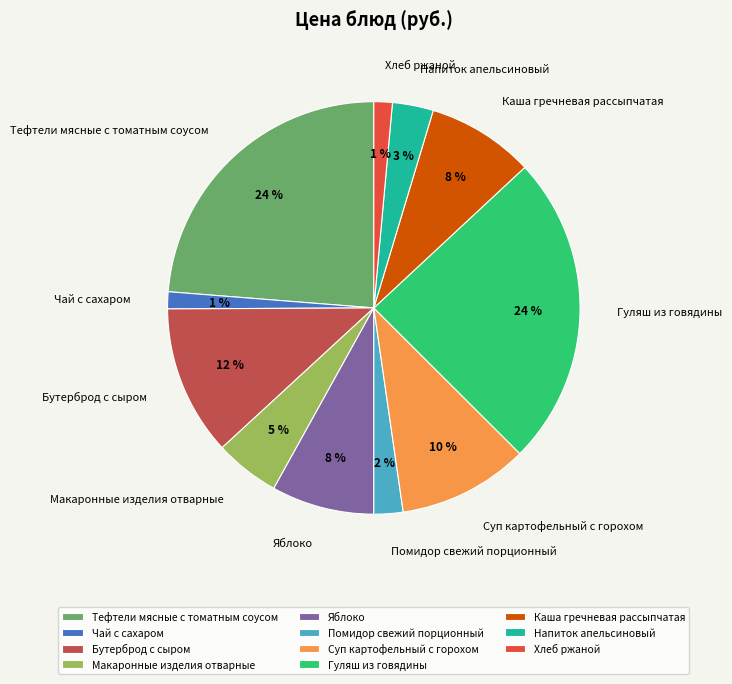

Is the sum of Помидор свежий порционный and Чай с сахаром greater than half?

No